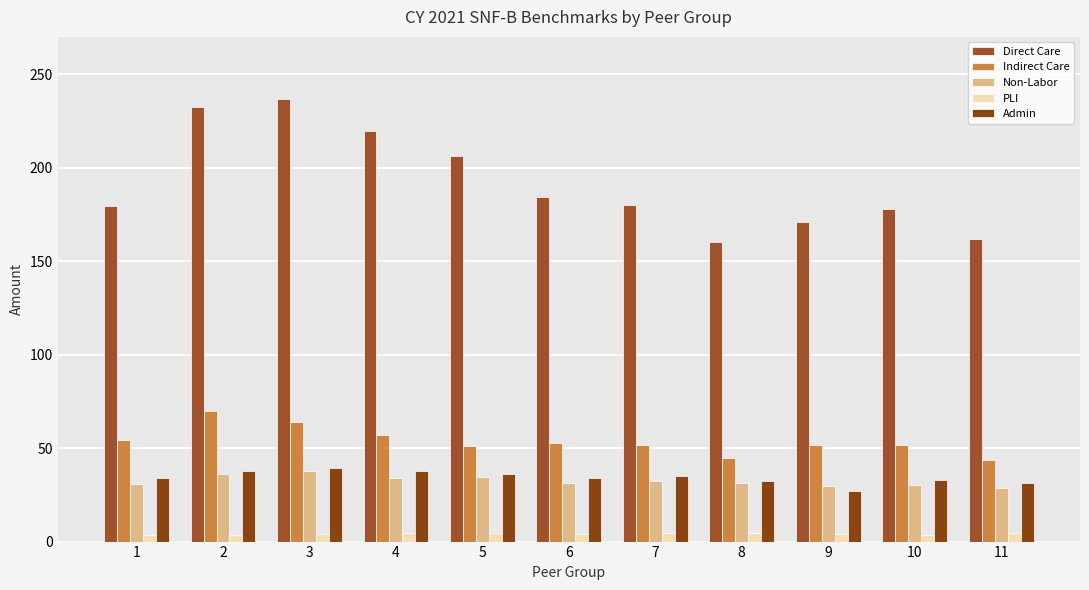

At which label is Direct Care closest to 198?

5